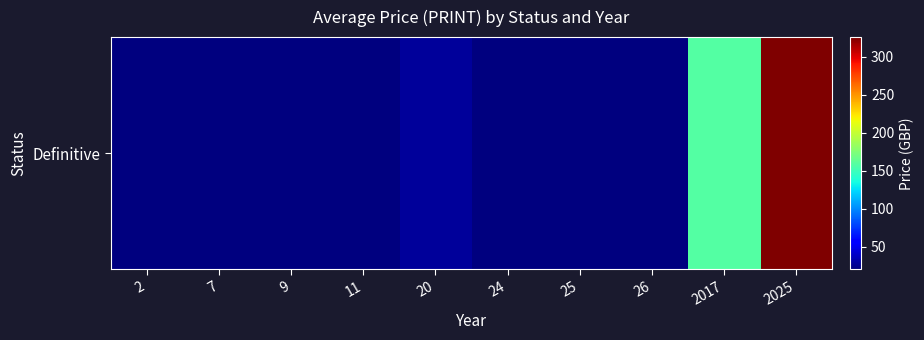

Reading right to left, list all the values displayed in this chart.

326.0	158.0	20.0	20.0	20.0	28.0	20.0	20.0	20.0	20.0